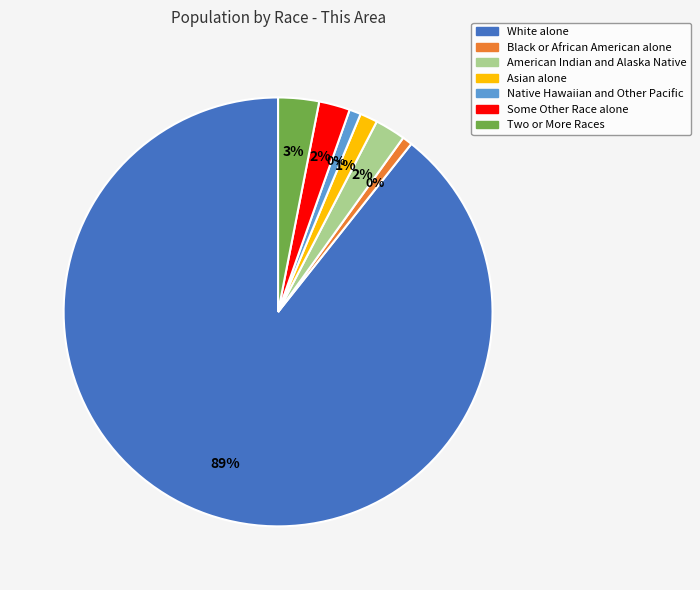

Which slice is the smallest?

Black or African American alone